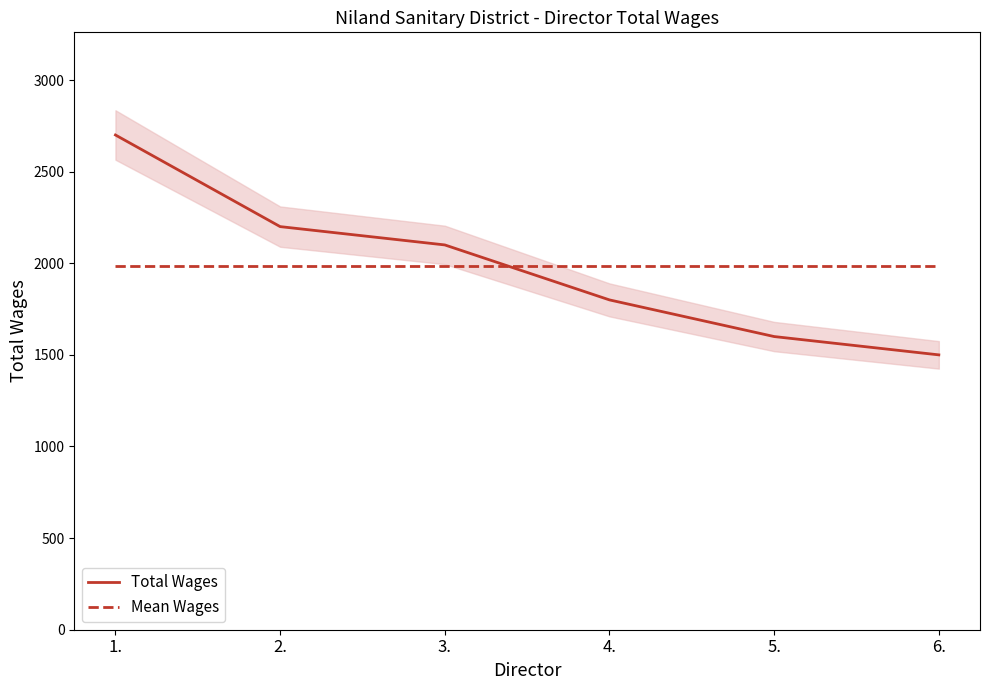

Is the value of Mean Wages at 3. greater than the value of Total Wages at 6.?

Yes